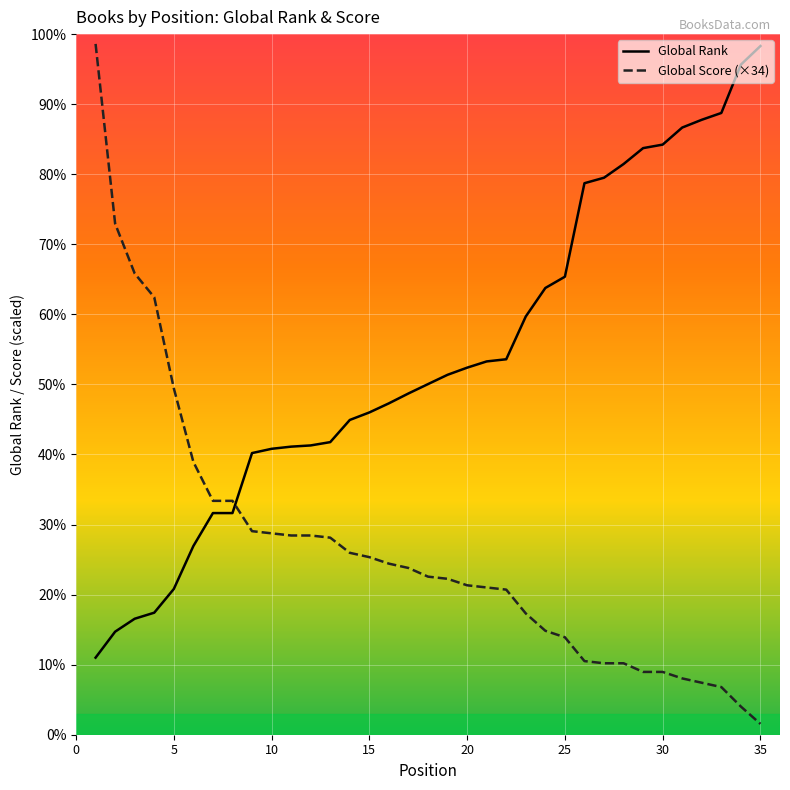

Does the chart have visible grid lines?

Yes